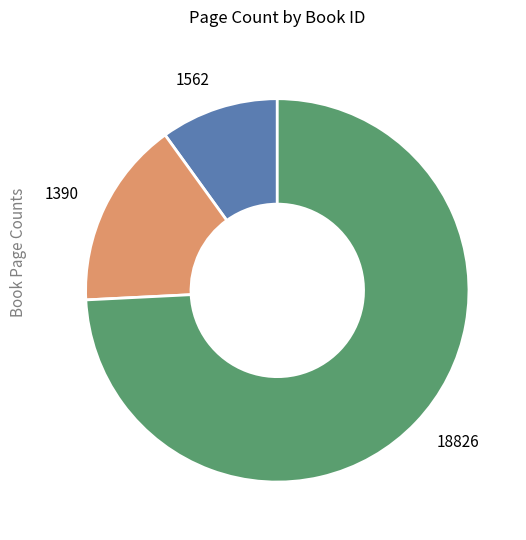

True or false: 1562 accounts for 10% of the total.

True